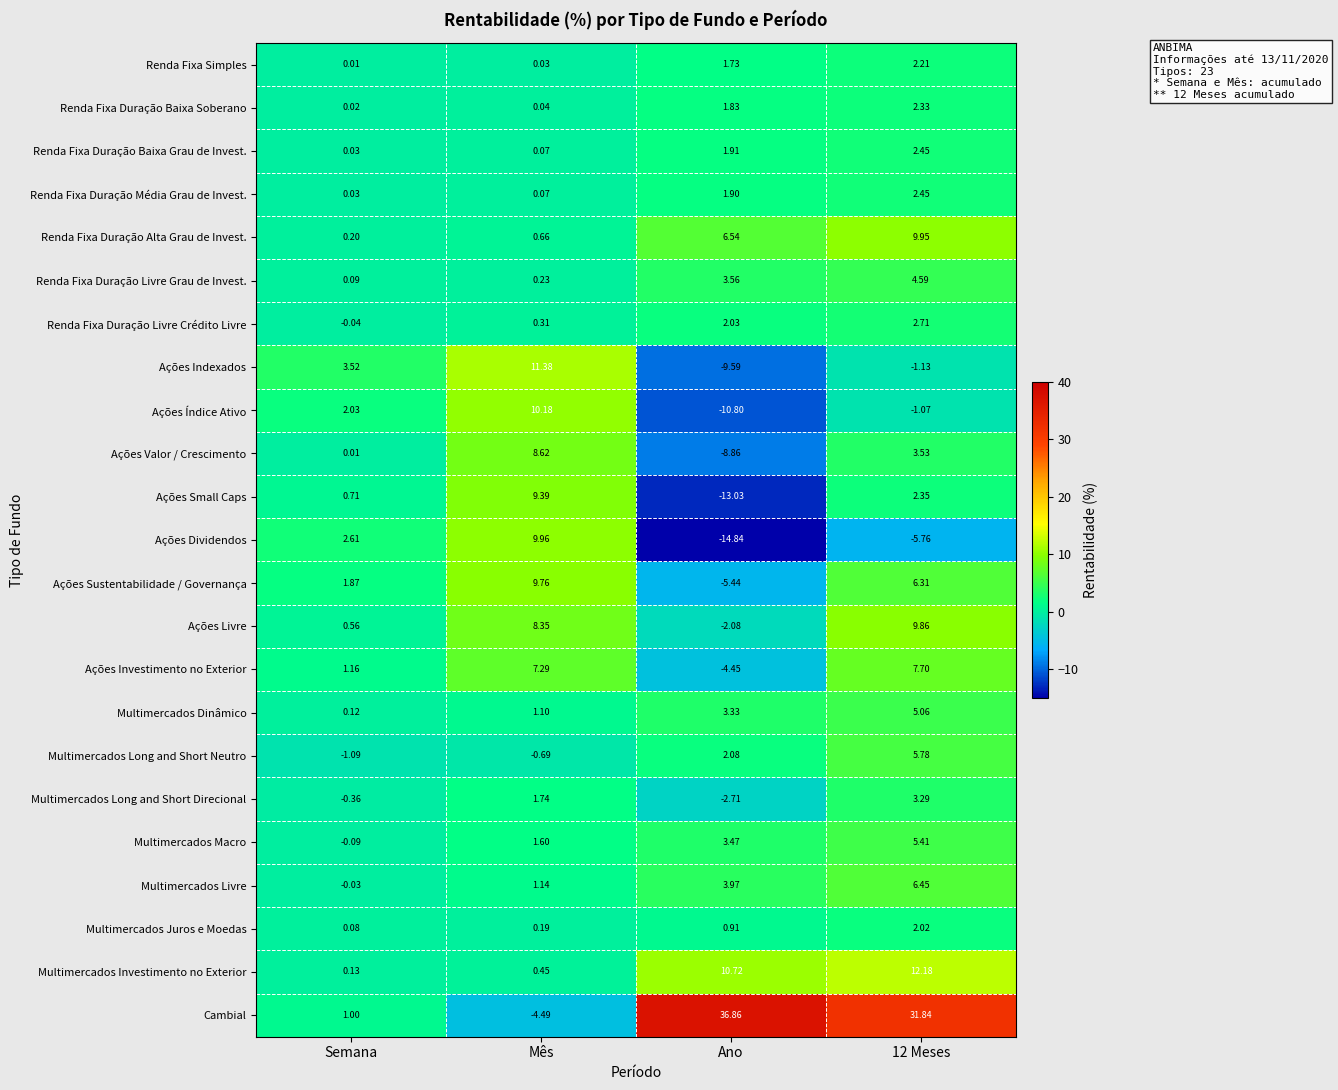

At which label is Multimercados Juros e Moedas closest to 1?

Ano